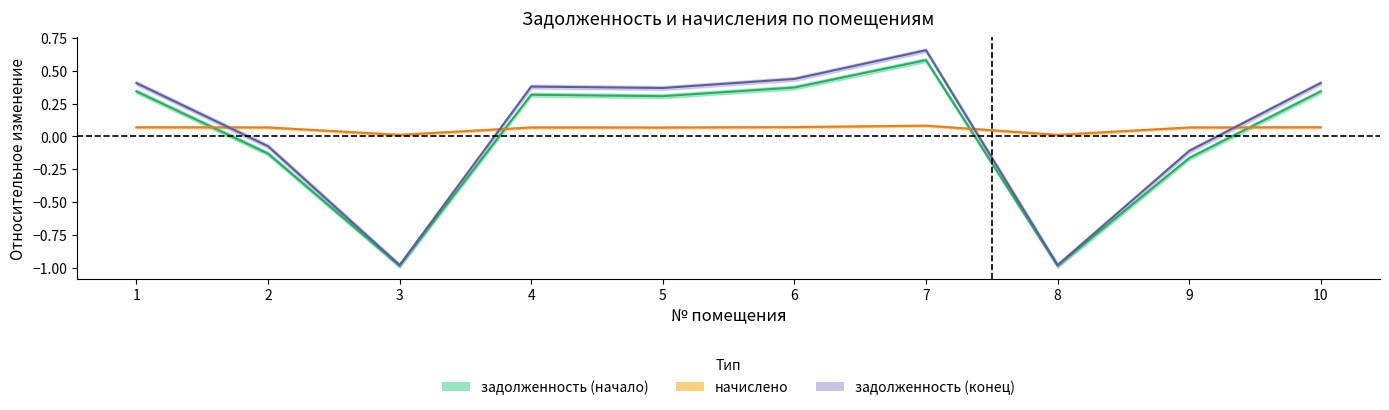

What are all the series names shown in the legend?

задолженность (начало), начислено, задолженность (конец)